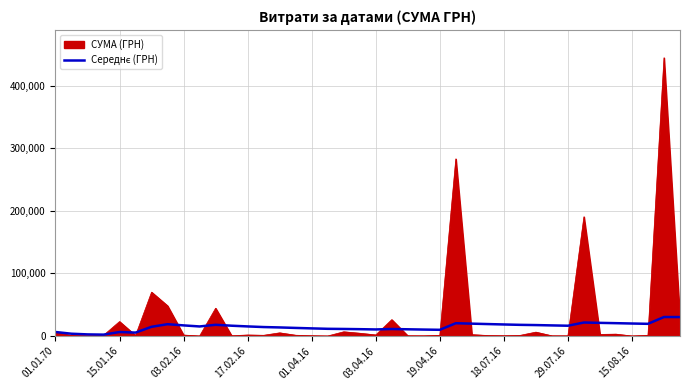

What is the maximum value shown in the chart?

444504.1